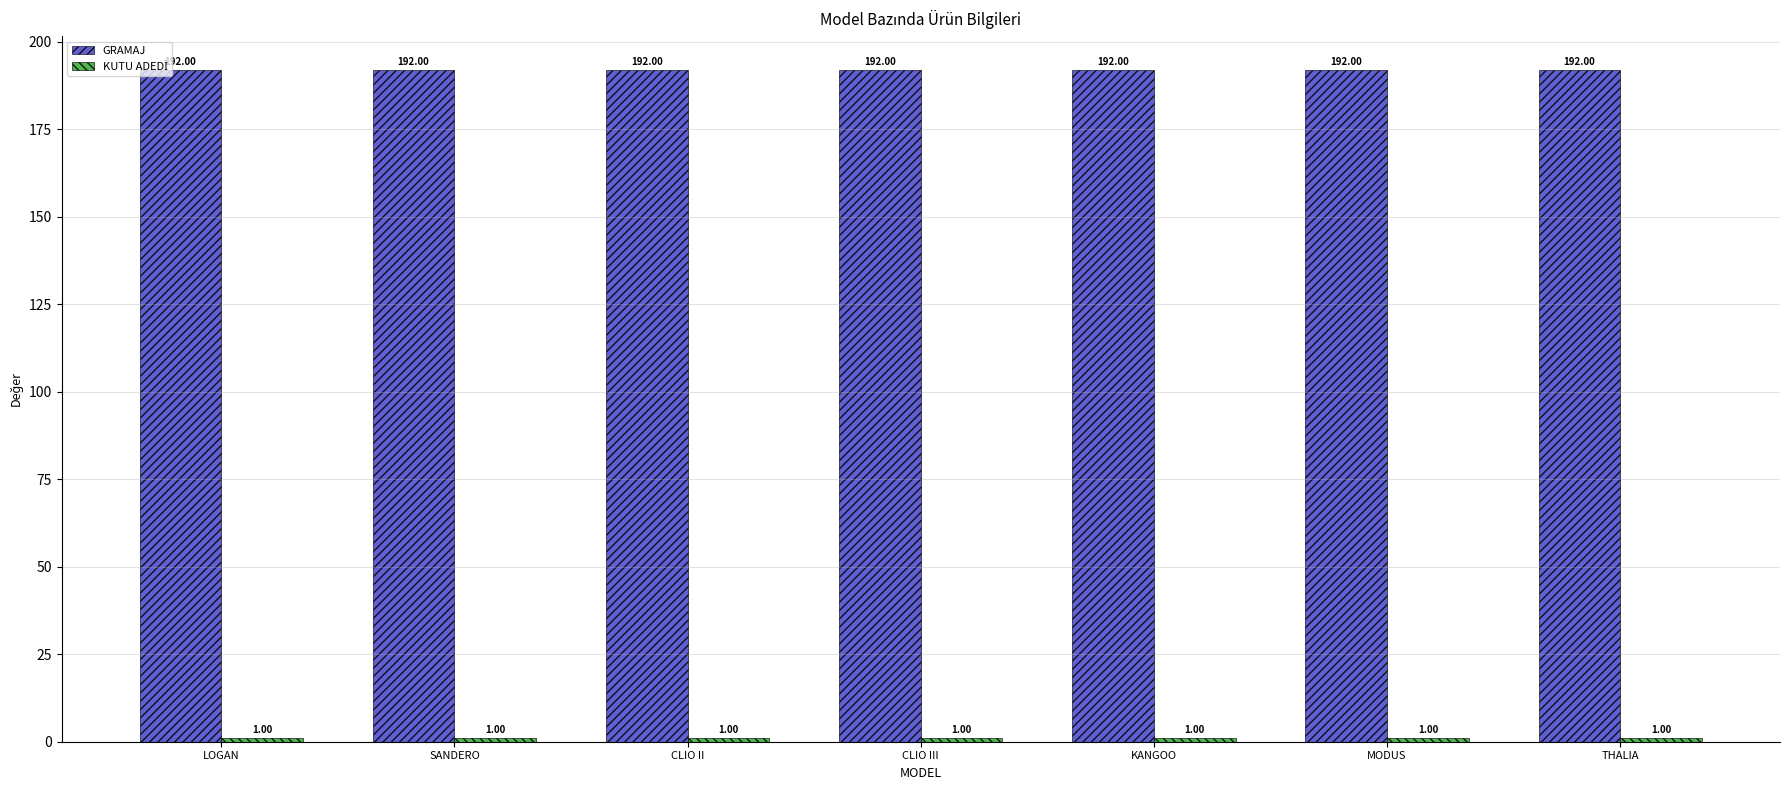

What is the spread (max minus min) of values at CLIO II?

191